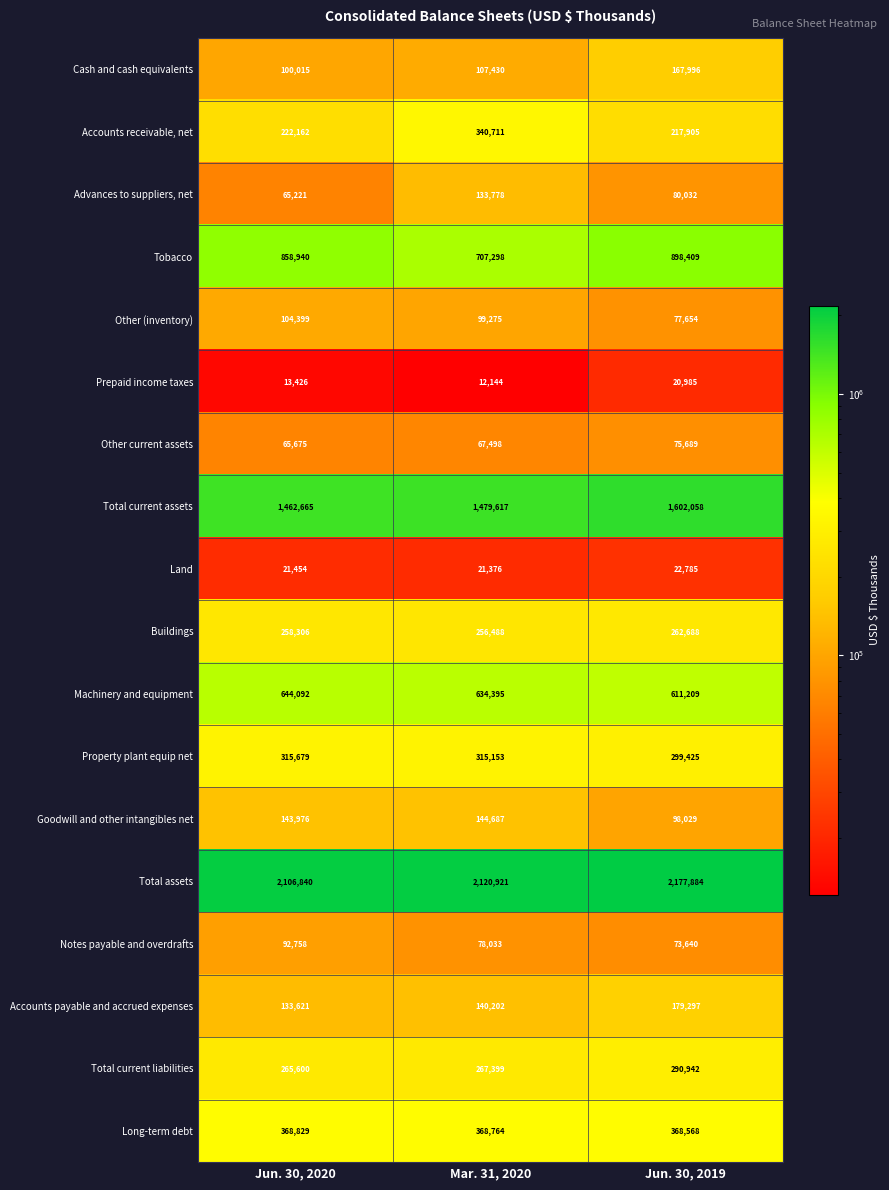

At which label is Other (inventory) closest to 91026?

Mar. 31, 2020